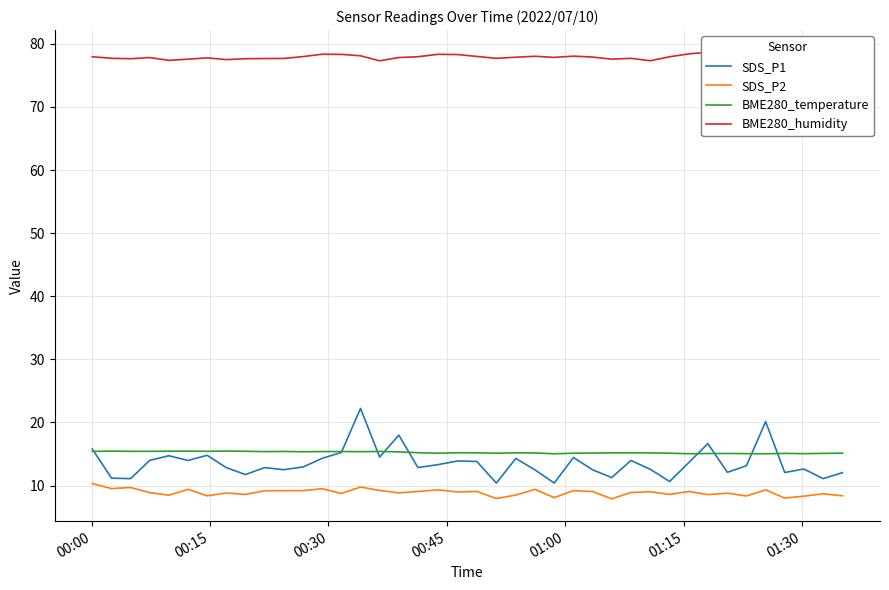

What is the highest value of the BME280_temperature series?

15.5